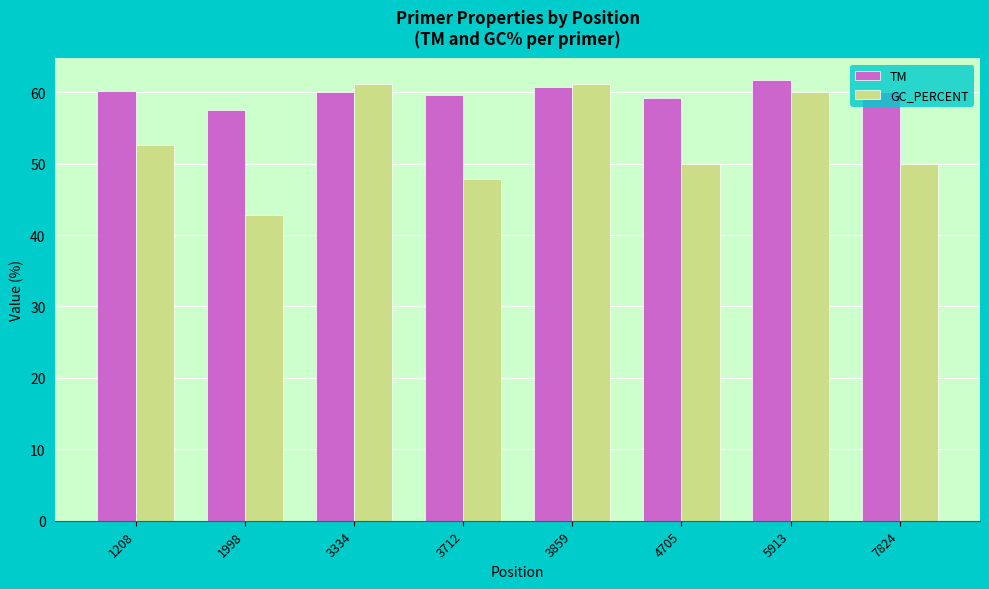

Is it true that GC_PERCENT equals 61.1 at 3334?

True